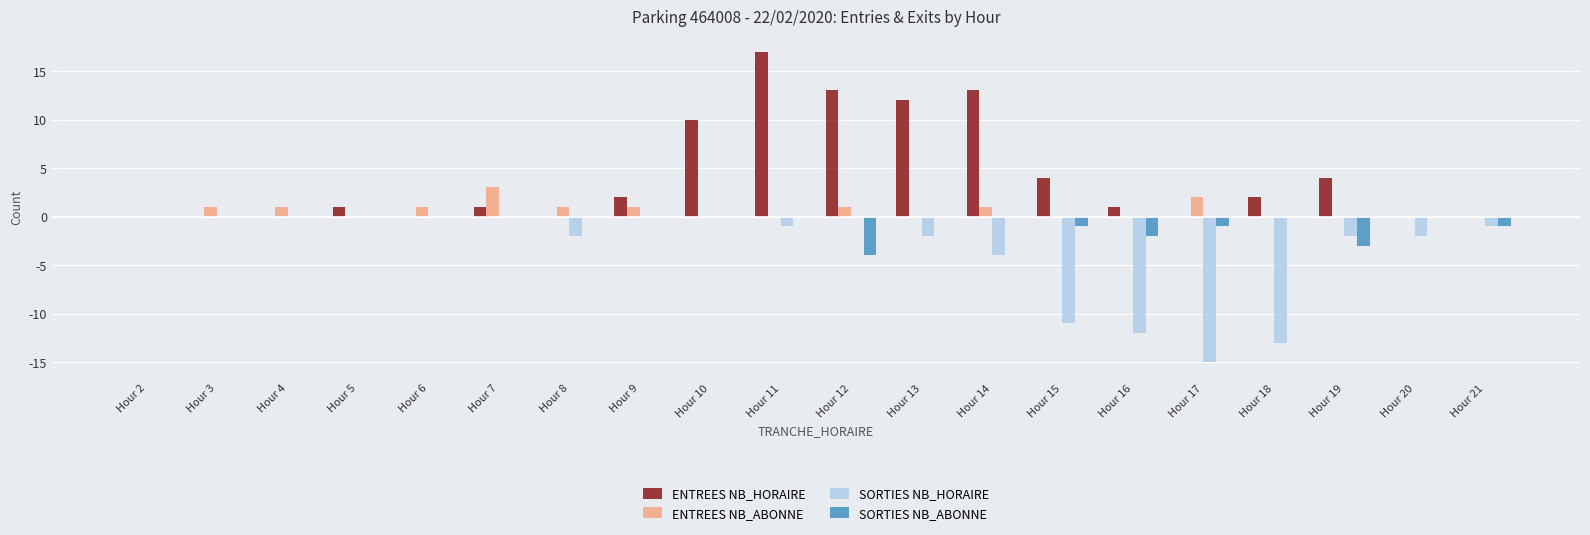

Between Hour 7 and Hour 11, which series saw the biggest shift?

ENTREES NB_HORAIRE